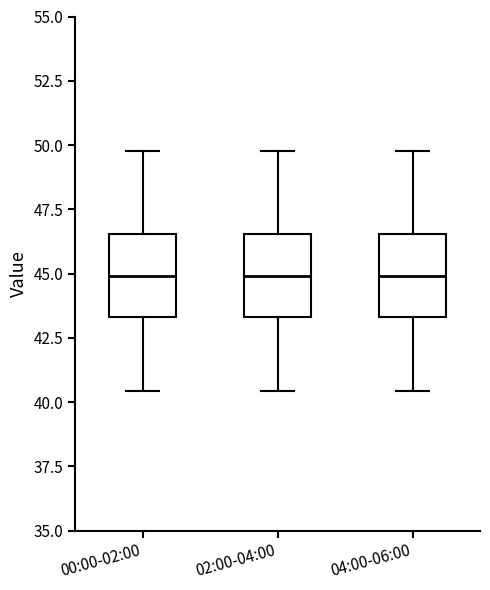

Reading left to right, transcribe this box plot: for each box, give where its median line is, the range the box spans, and where its two whiskers end, as read against the y-axis. The values are not printed on the chart, so give them approximately, as read against the axis.

00:00-02:00: median 45.0, box 43.5 to 46.5, whiskers 40.5 to 50.0
02:00-04:00: median 45.0, box 43.5 to 46.5, whiskers 40.5 to 50.0
04:00-06:00: median 45.0, box 43.5 to 46.5, whiskers 40.5 to 50.0